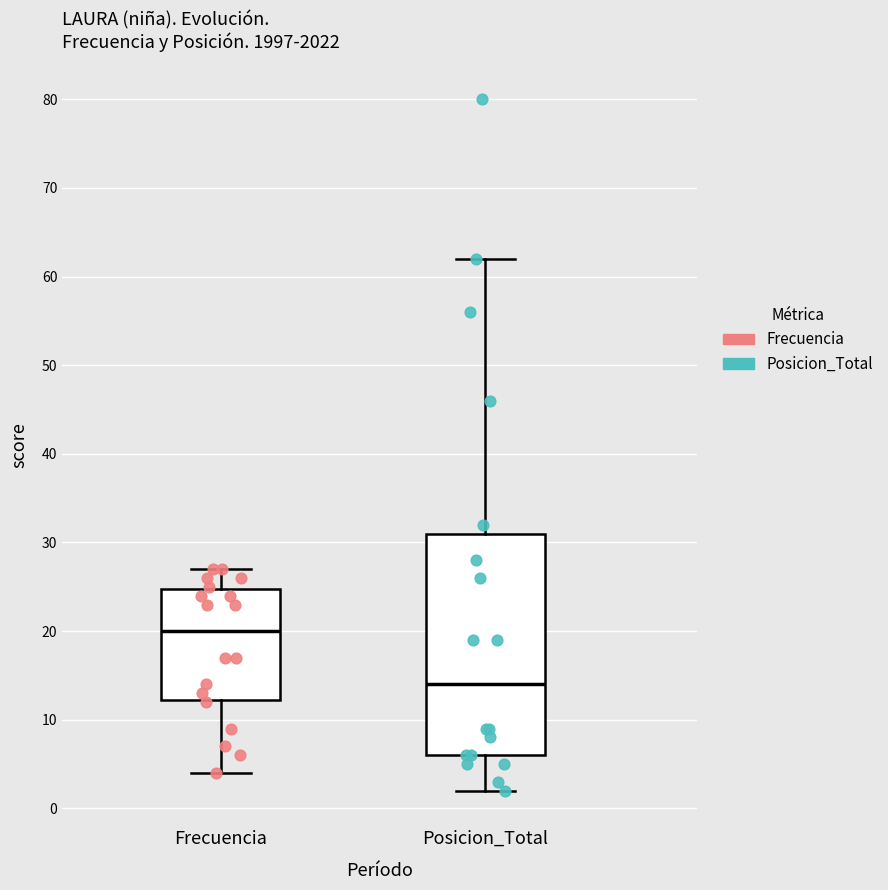

Reading left to right, read every box against the y-axis: the position of its median line, the range the box covers, and the ends of its whiskers. The values are not printed on the chart, so give them approximately, as read against the axis.

Frecuencia: median 20, box 12 to 25, whiskers 4 to 27
Posicion_Total: median 14, box 6 to 31, whiskers 2 to 62